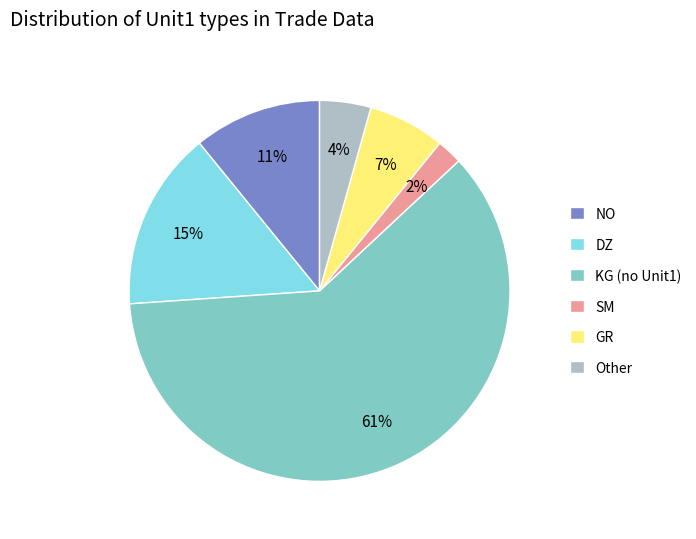

The GR slice represents 7% of the pie. True or false?

True